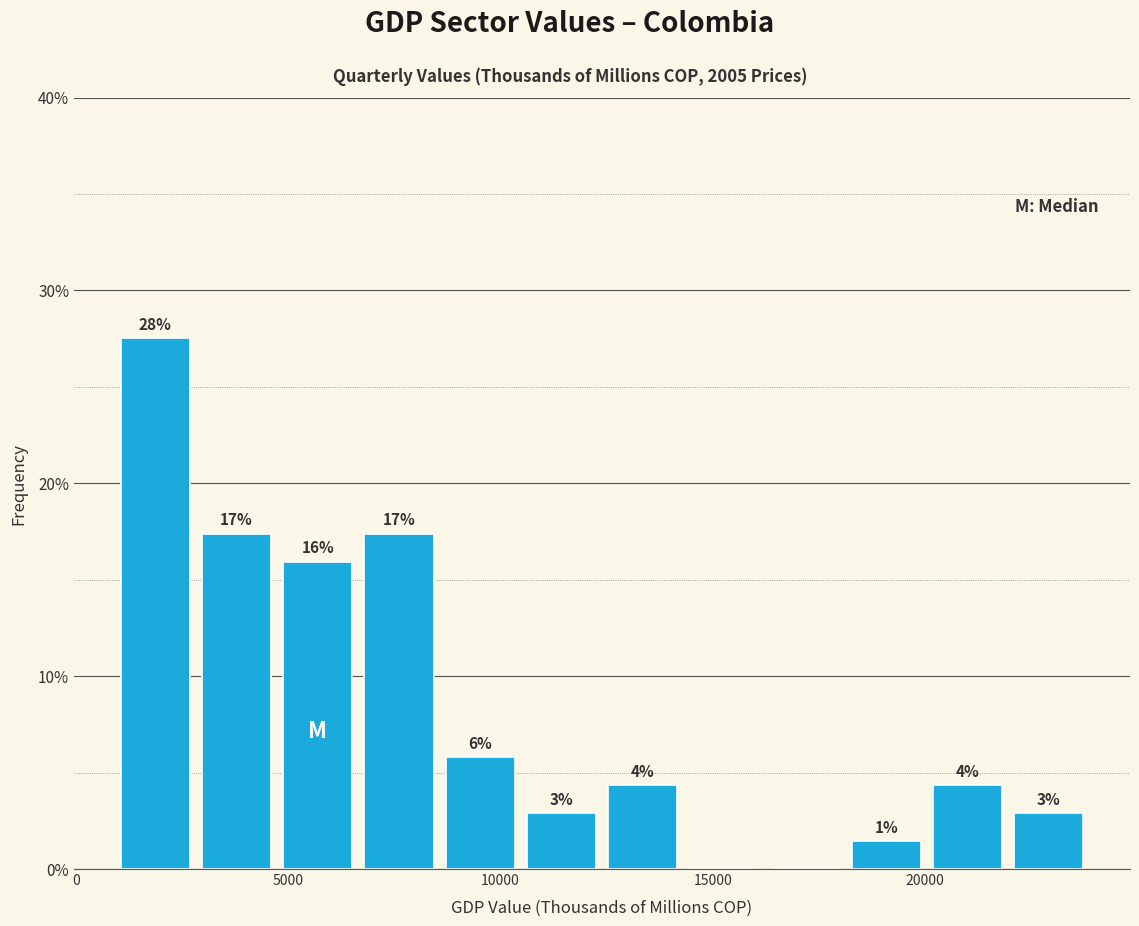

Read against the x-axis, roughly where is the centre of the tallest bar?

2000